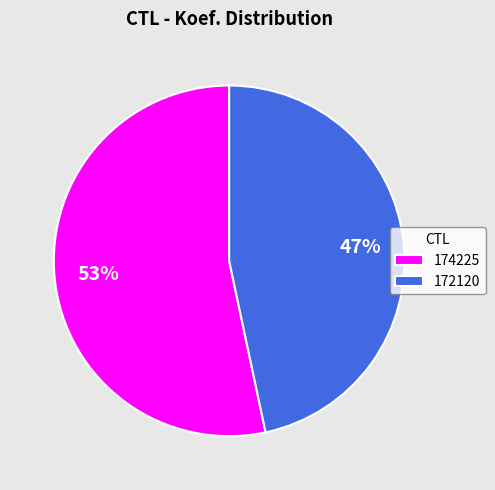

What is the smallest slice in the pie chart?

172120